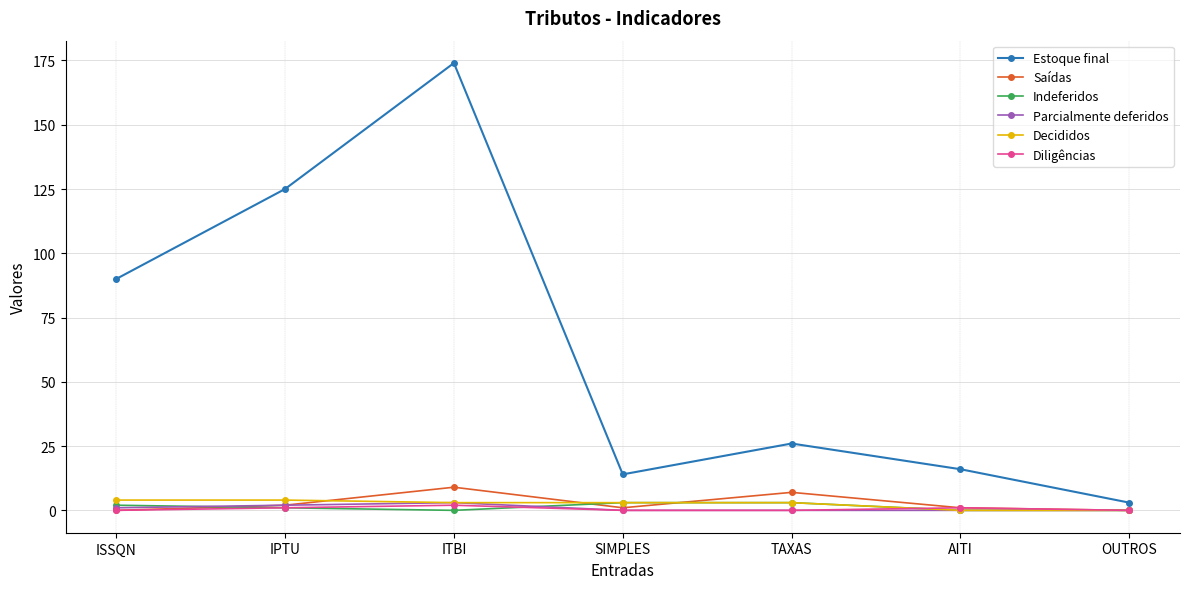

What are all the series names shown in the legend?

Estoque final, Saídas, Indeferidos, Parcialmente deferidos, Decididos, Diligências